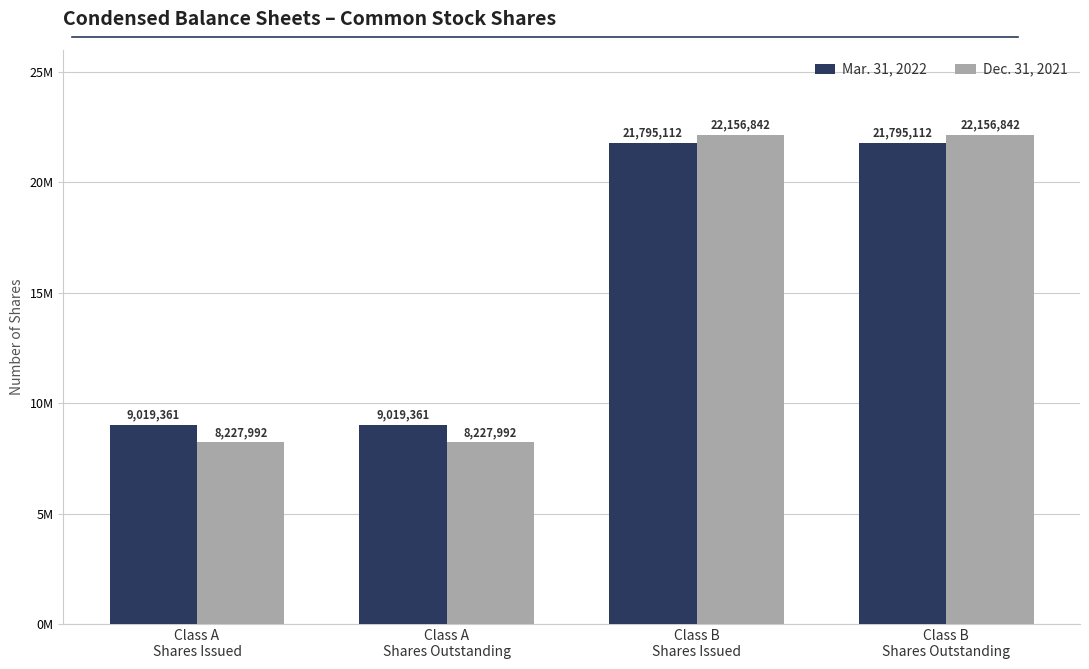

Are the bars grouped side by side (vs. stacked)?

Yes